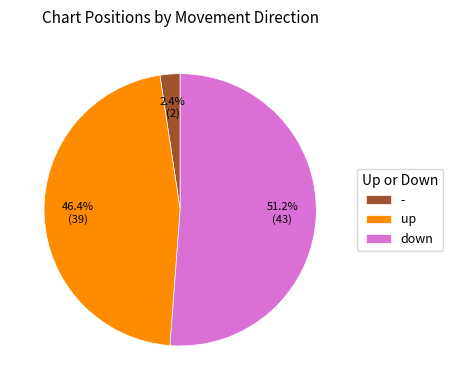

Does up account for over 50% of the chart?

No